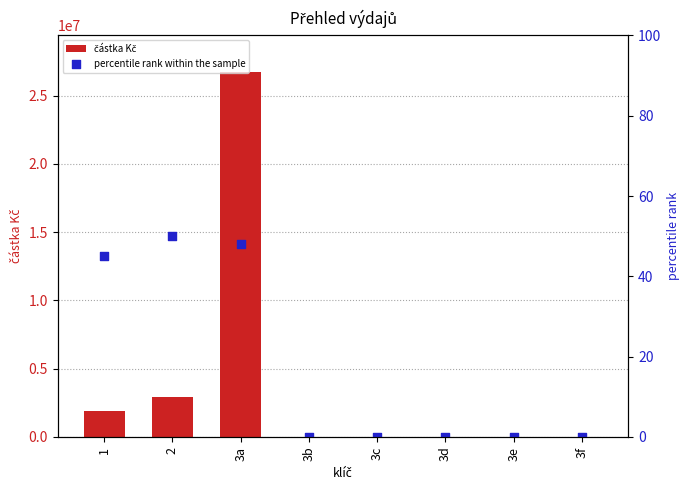

Which series has the largest total across all categories?

částka Kč